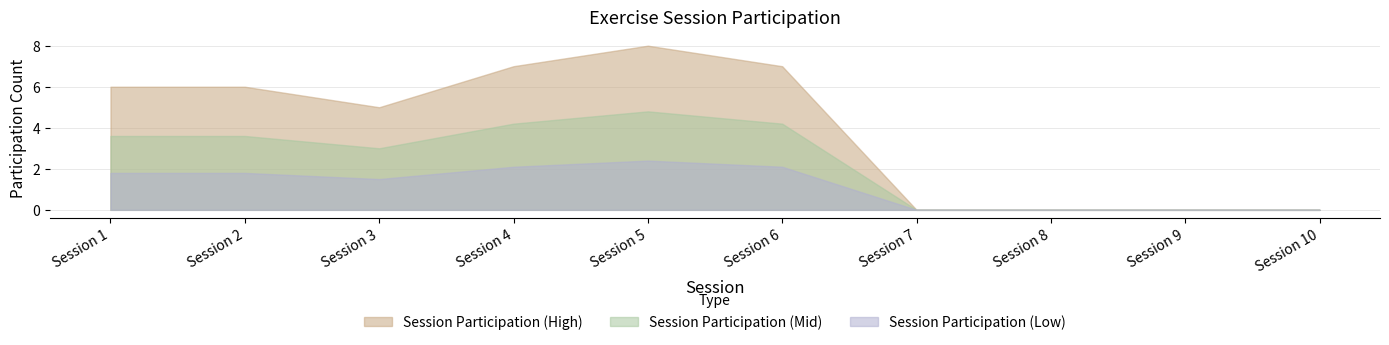

Where is the first local maximum for Session 2?

Session 5